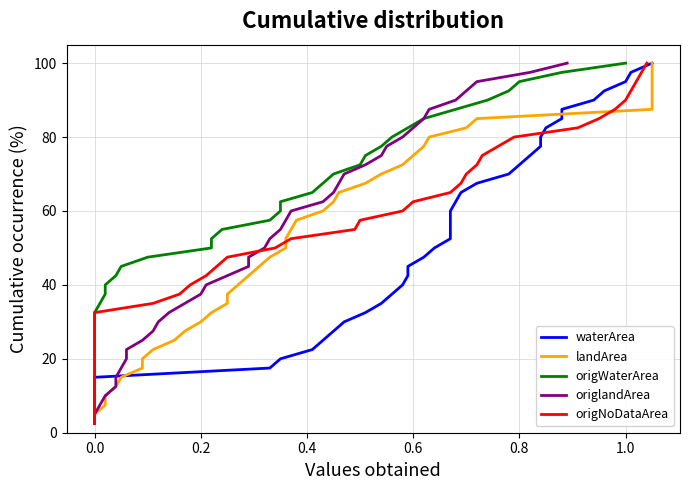

What is the value of the origNoDataArea point at the 17th from the left?

42.5